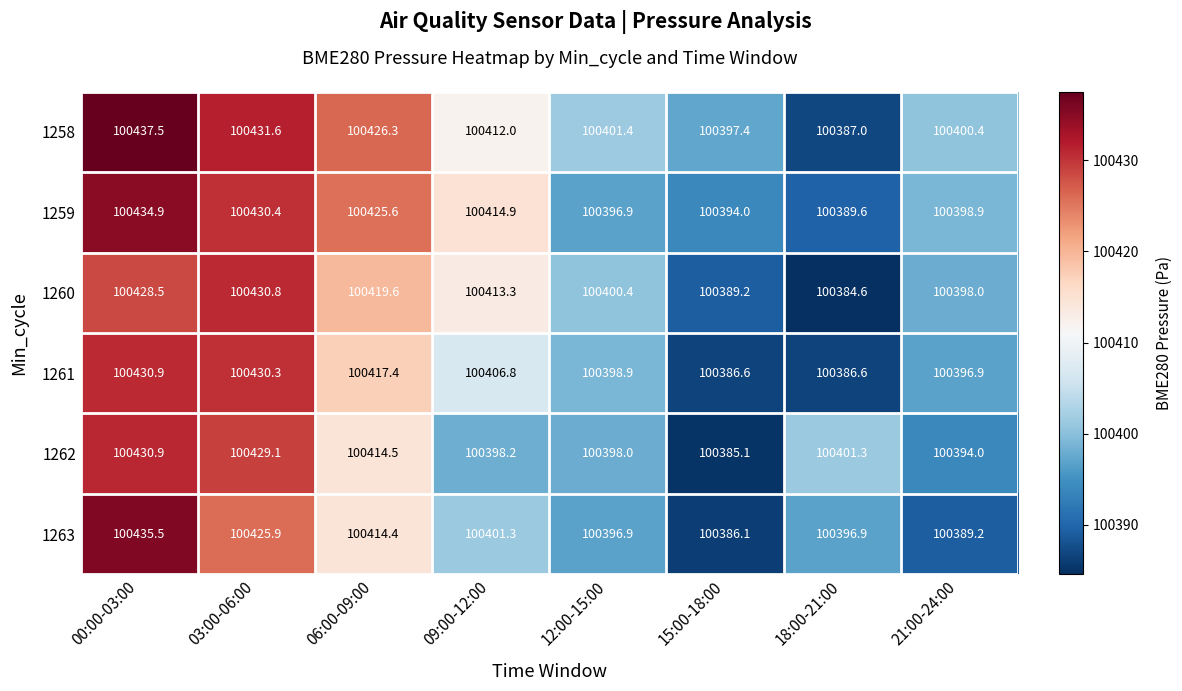

What is the sum of the 1259 values at 18:00-21:00 and 03:00-06:00?

200820.0